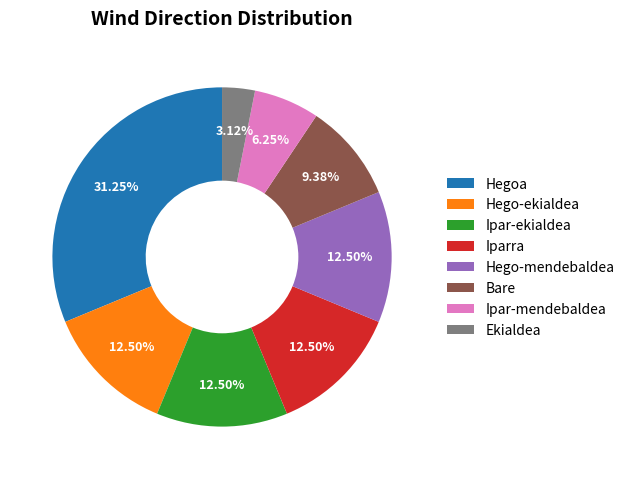

Does Hego-mendebaldea account for over 50% of the chart?

No